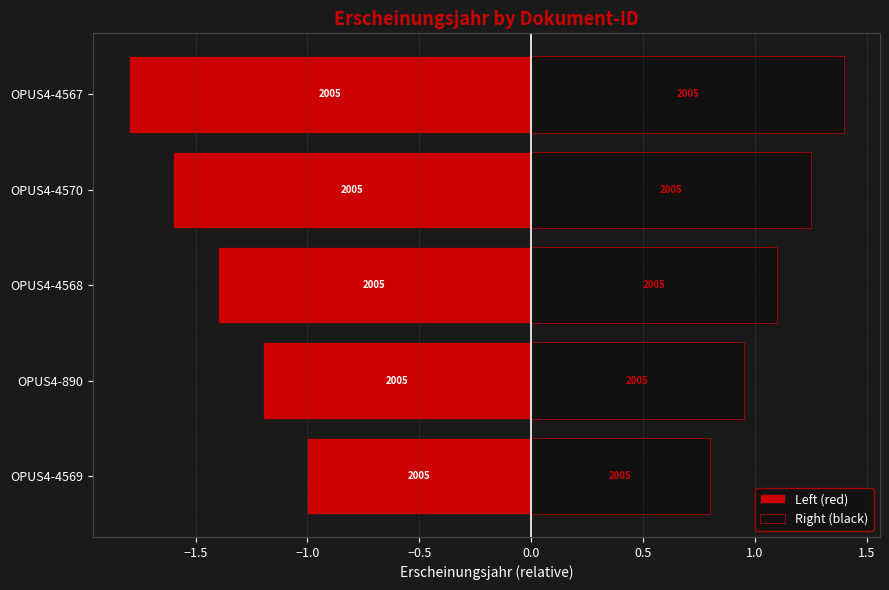

Does the chart contain any negative values?

Yes